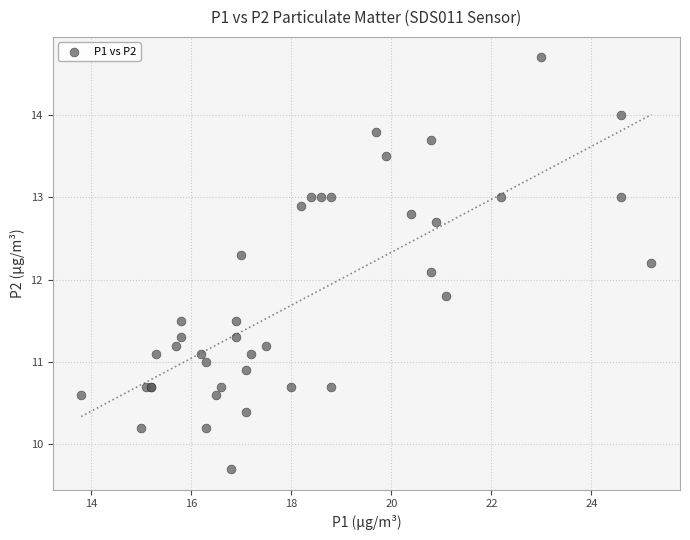

What Y value in the scatter plot is closest to 12?

12.1